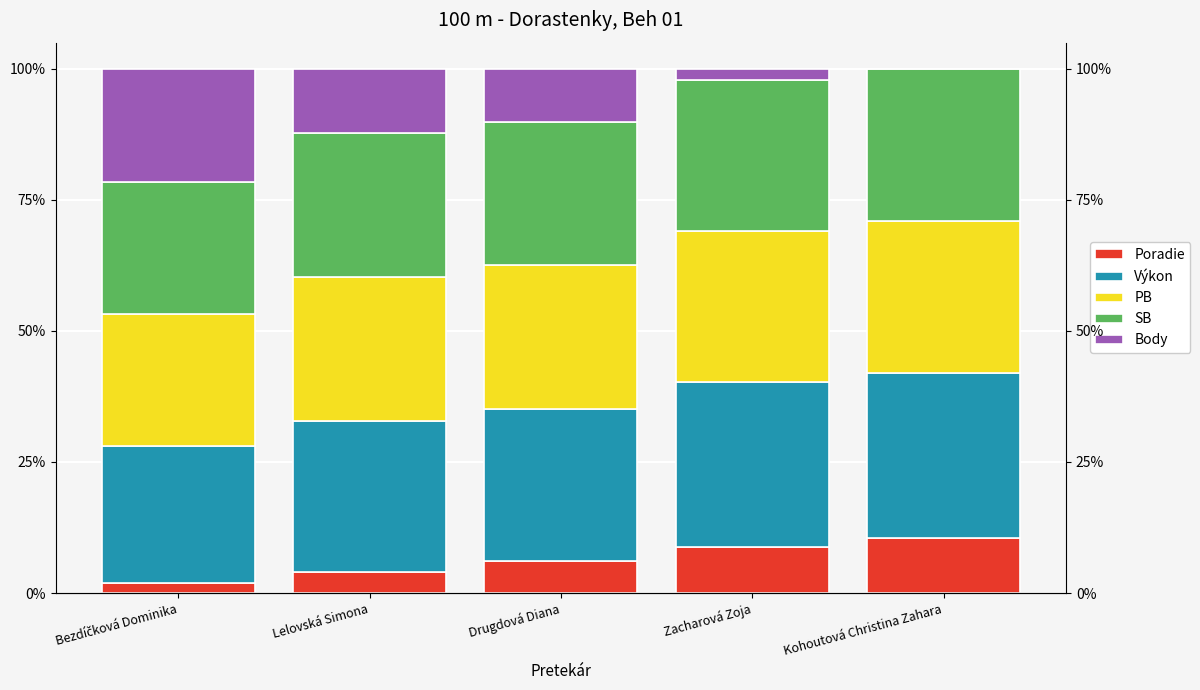

What is the sum of all Body values?

46.1